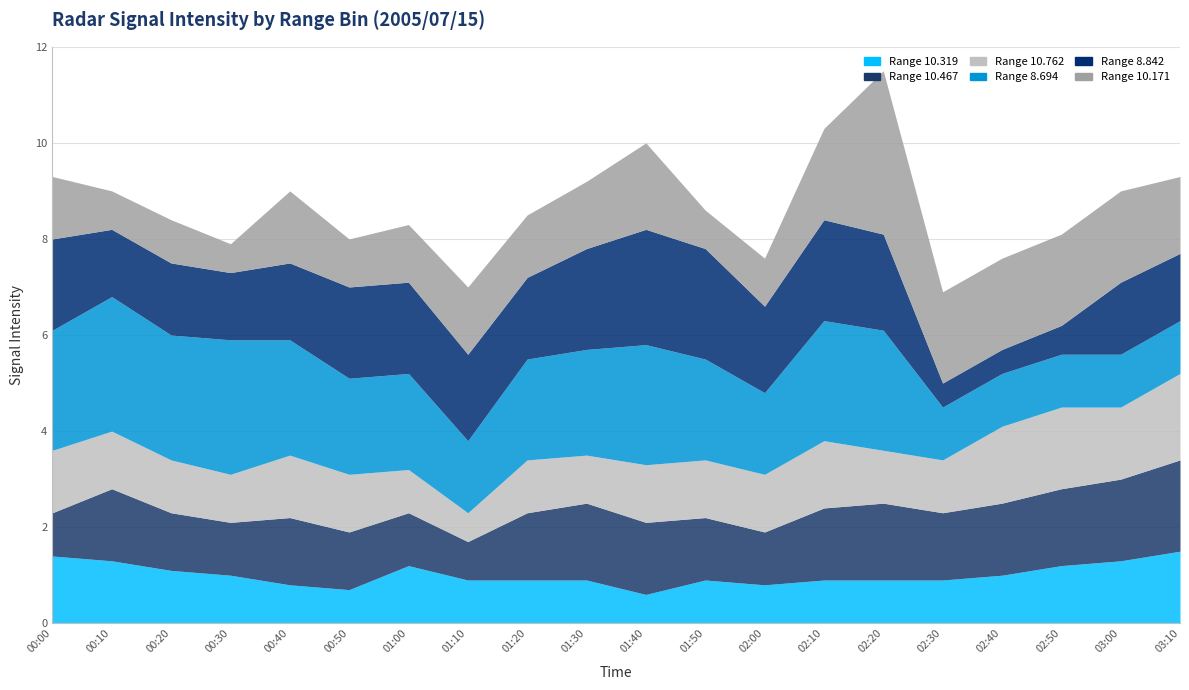

Which category has the highest value in the 10.319 series?

03:10